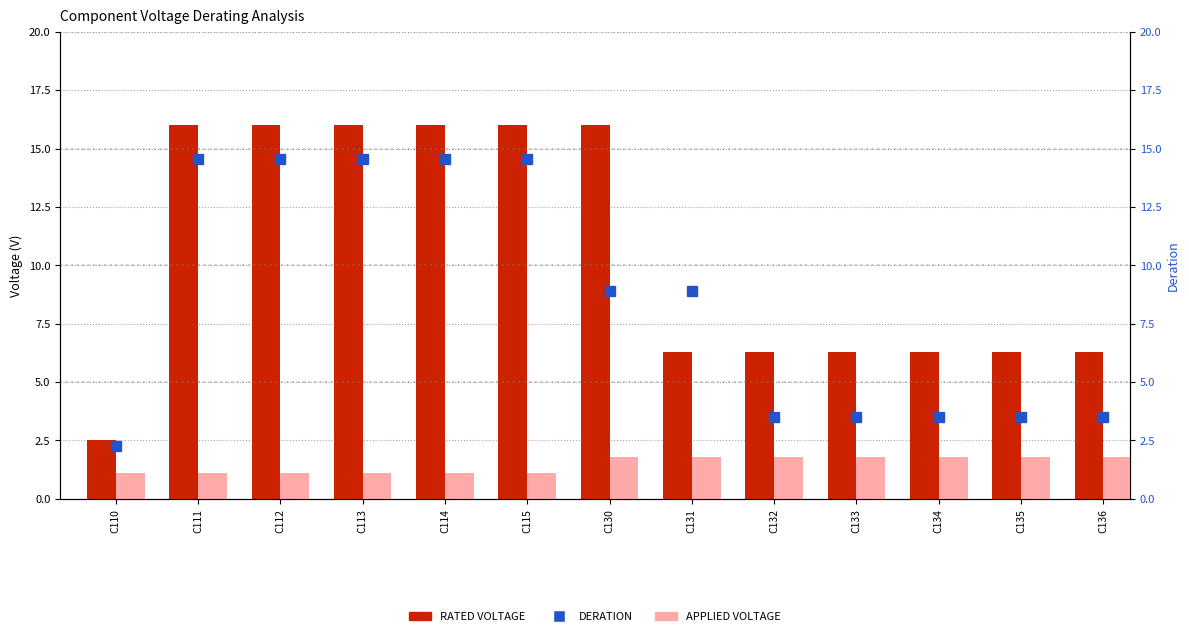

What is the total value across all series at C115?

31.7